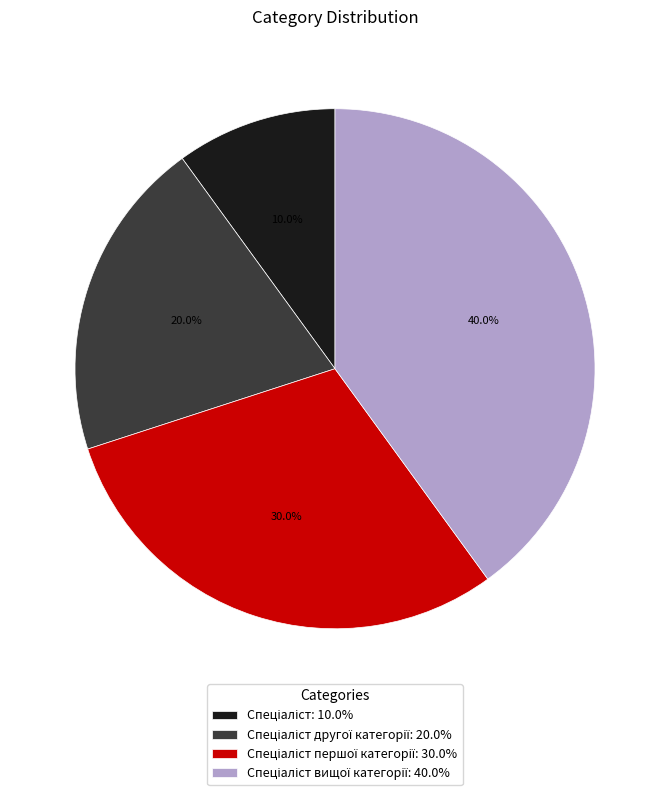

Count the number of slices in the pie.

4